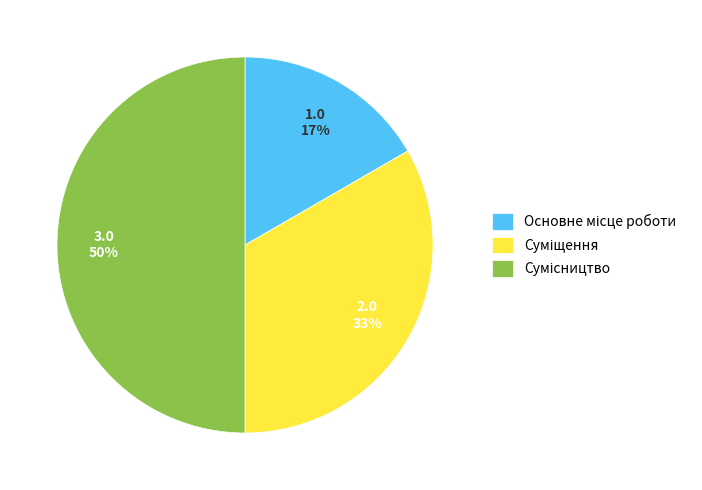

To the nearest percent, what is the average slice percentage?

33%